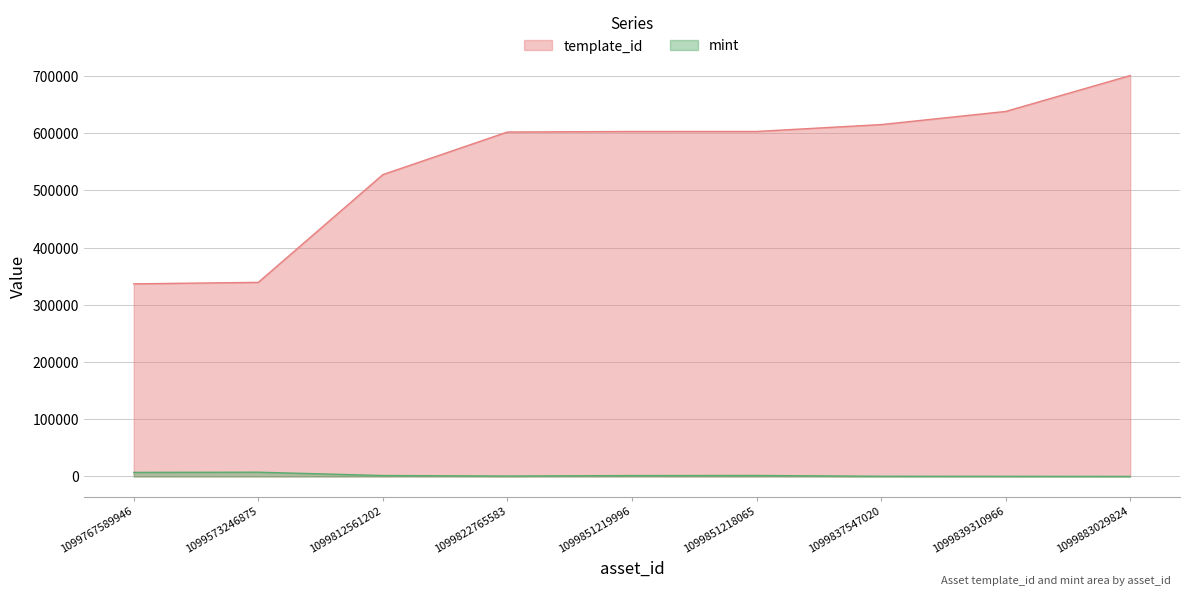

How many interior local valleys does the mint series have?

1